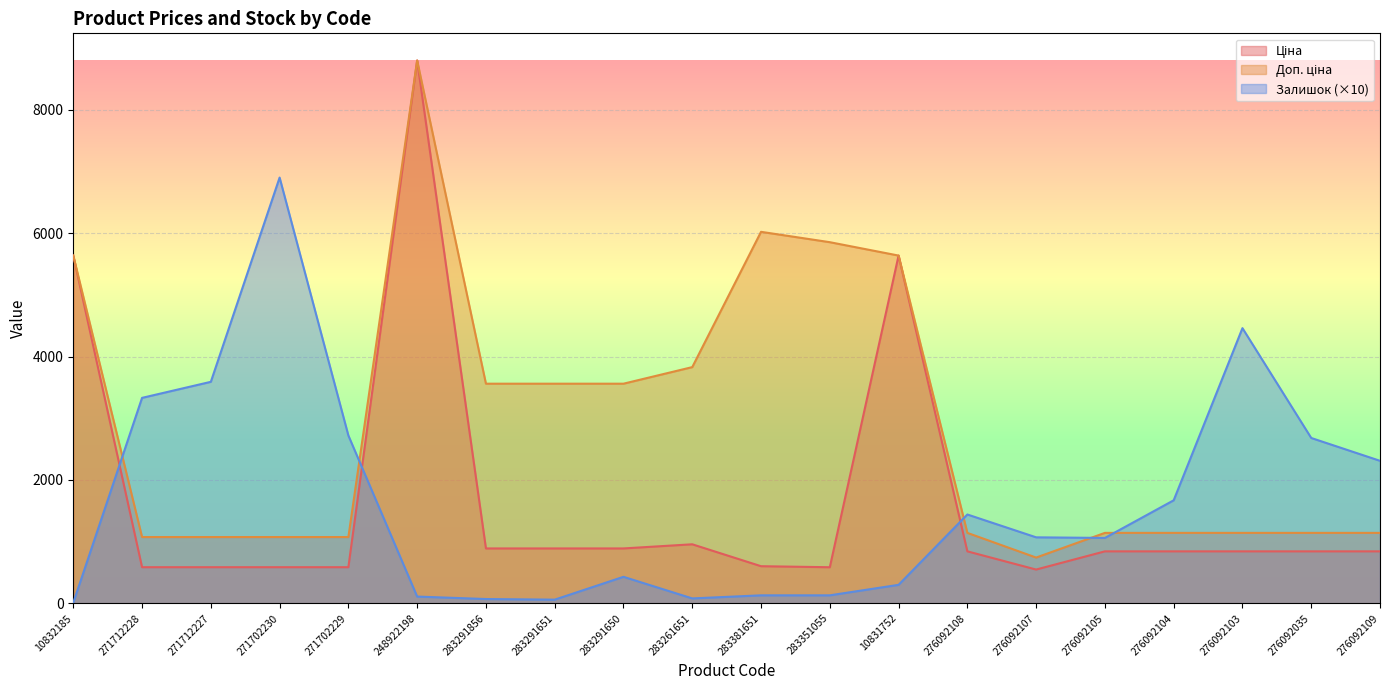

Where is the first local minimum for Доп. ціна?

276092107